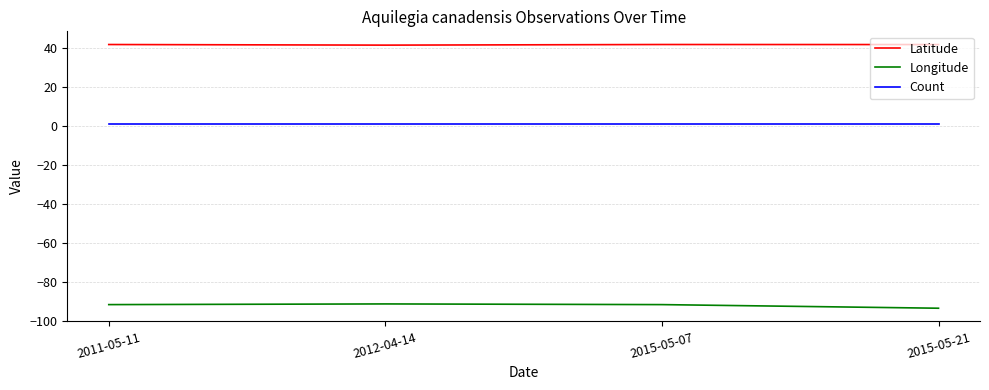

What is the total value across all series at 2015-05-07?

-48.6